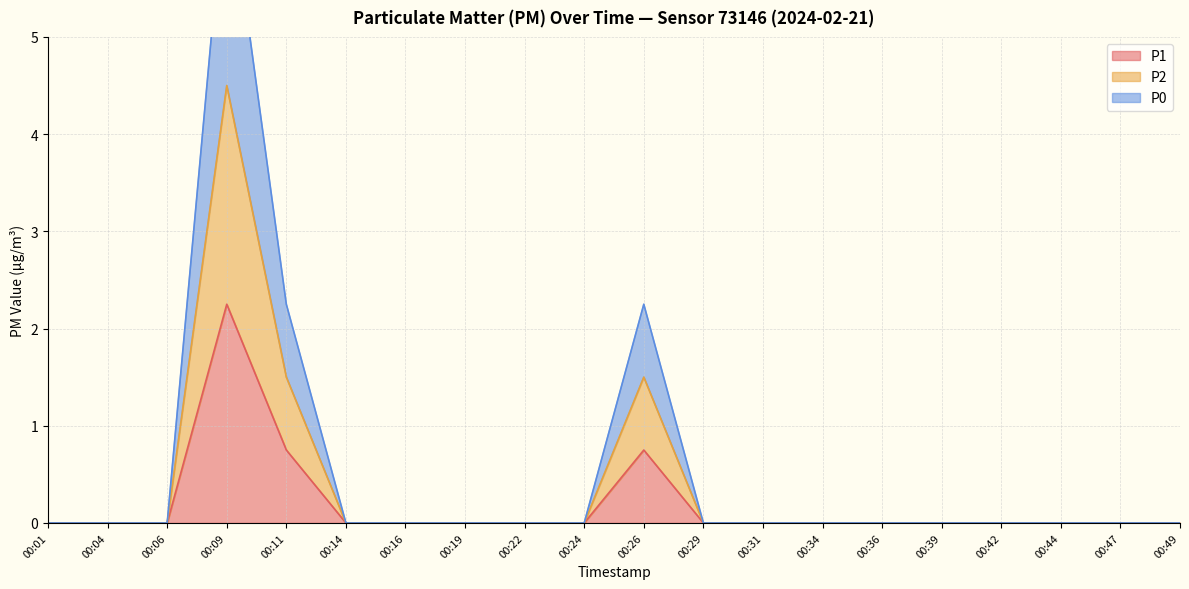

Rank the series by their average value, from highest to lowest.

P0, P2, P1